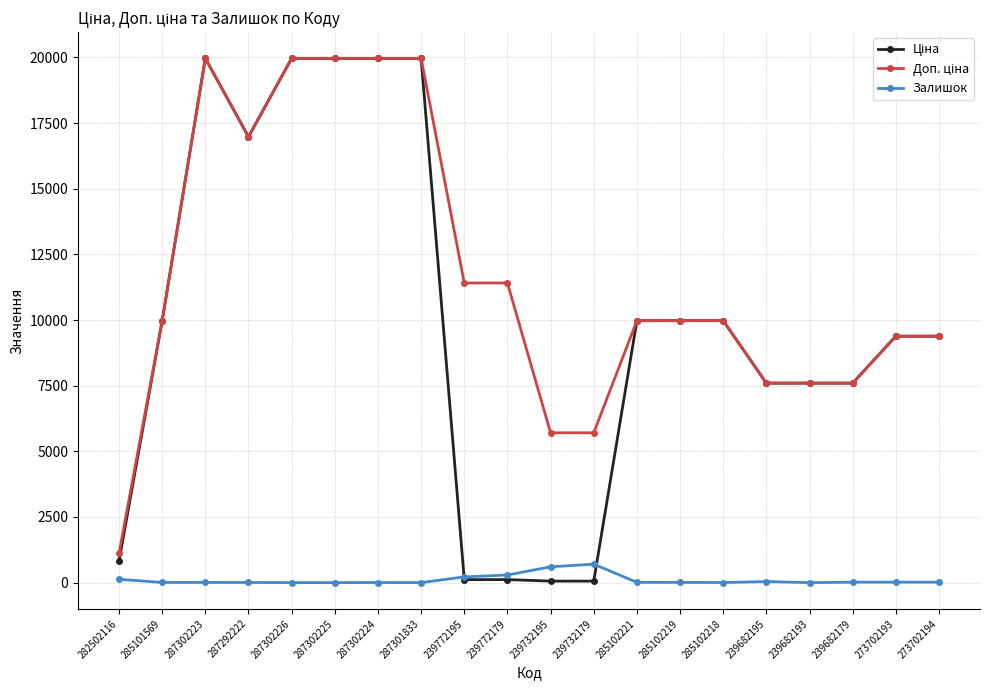

At how many categories does at least one series exceed 2489?

19